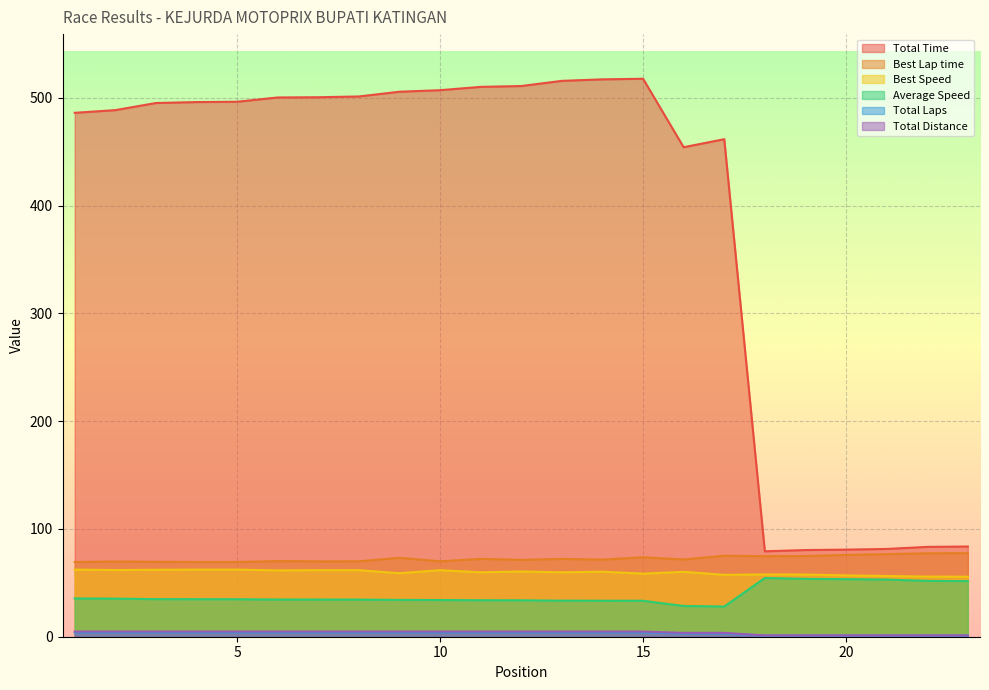

True or false: Average Speed and Best Speed intersect in this chart.

False